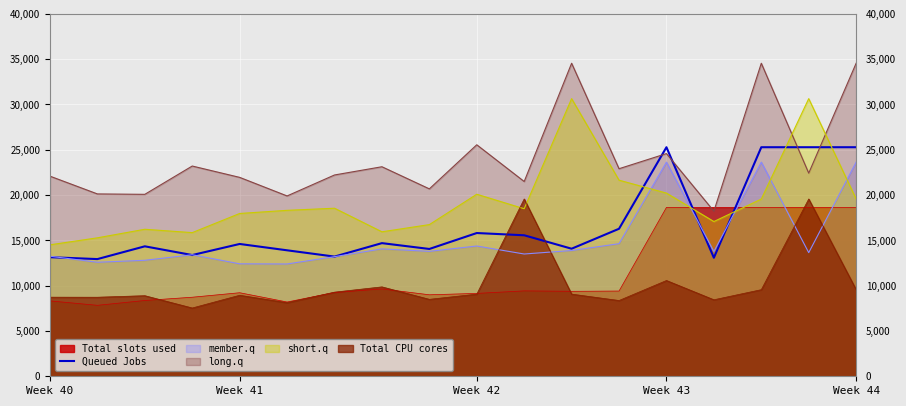

What is the difference between the maximum and minimum values?

12347.6